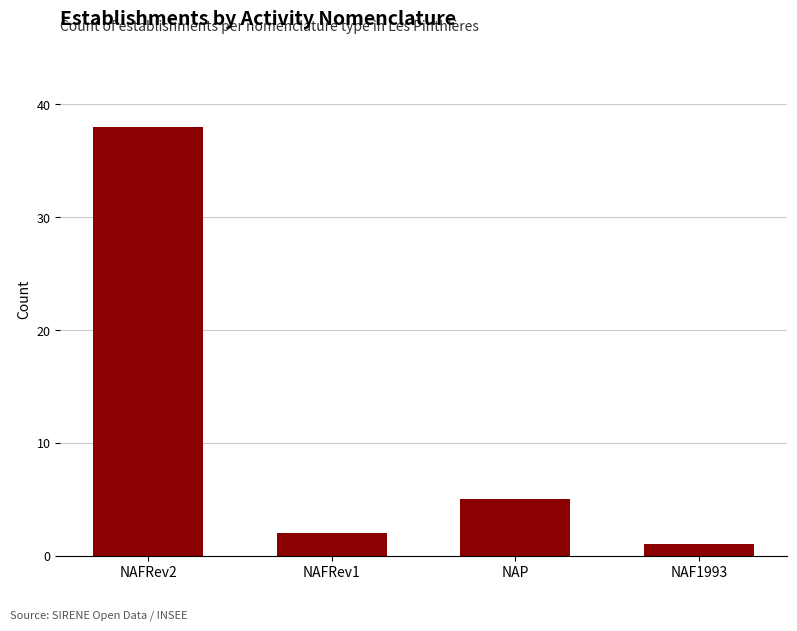

The value at NAFRev1 is 2. True or false?

True